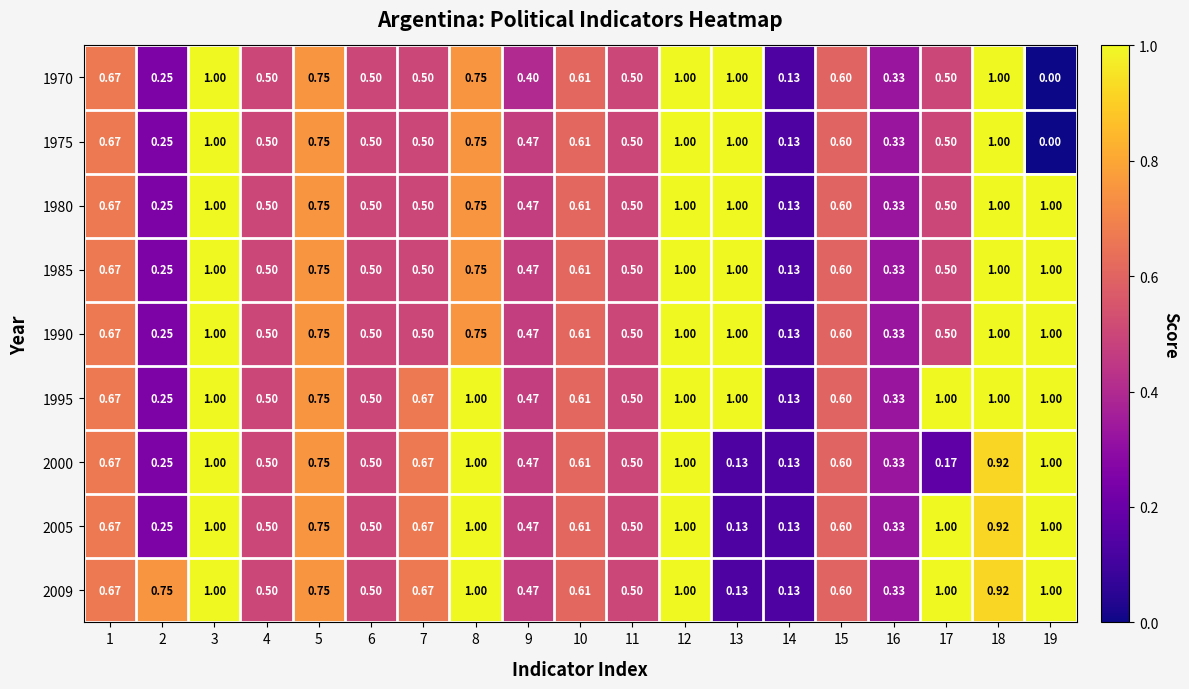

Is the value of 1995 at 6 greater than the value of 1980 at 18?

No